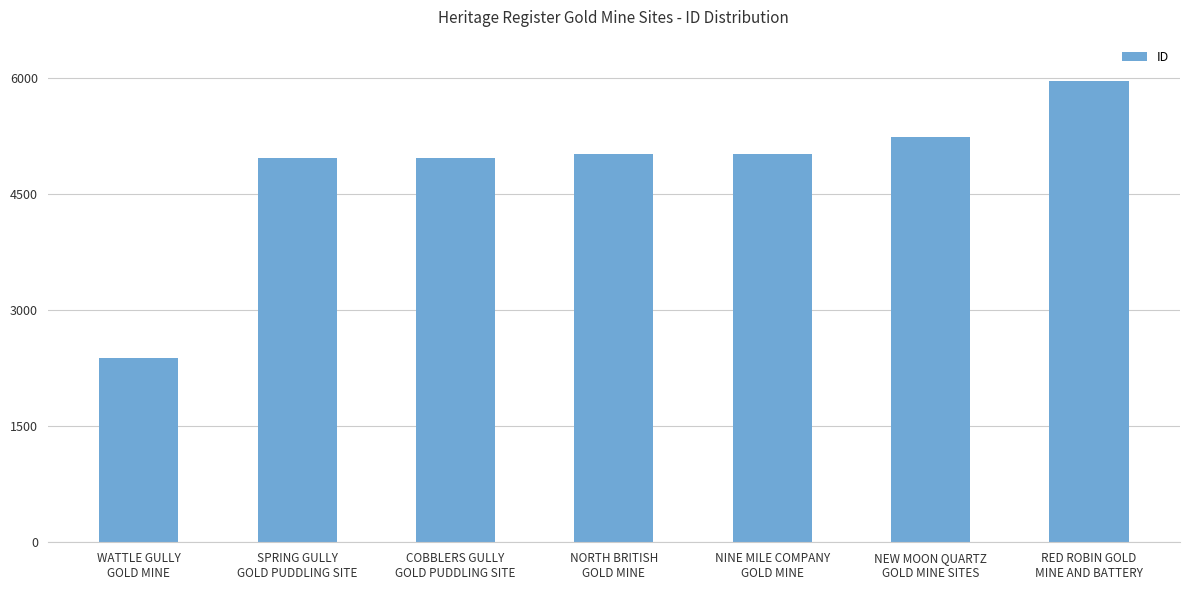

What position from the left is NINE MILE COMPANY
GOLD MINE?

5